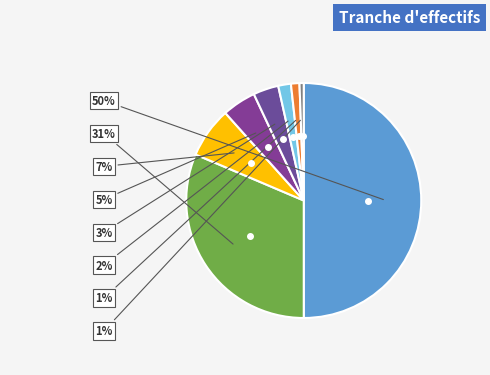

Count the number of slices in the pie.

8